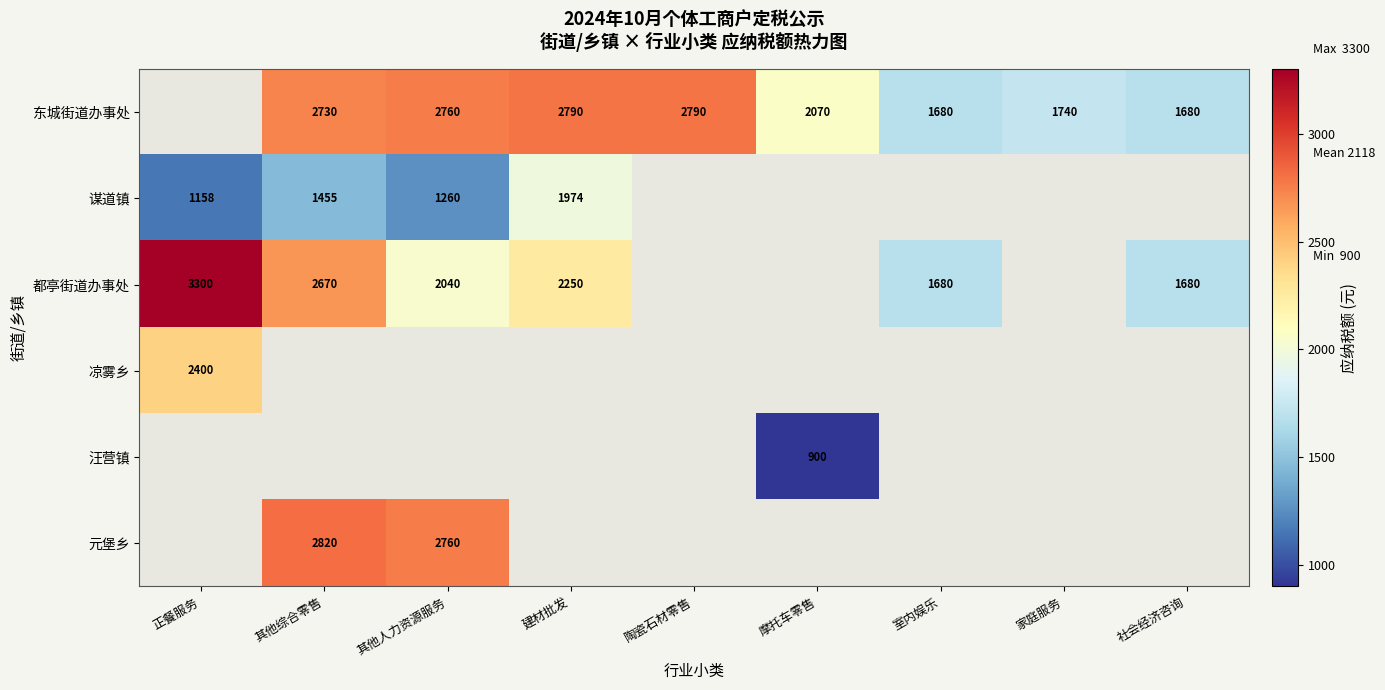

The value of 东城街道办事处 at 室内娱乐 is 1680. True or false?

True